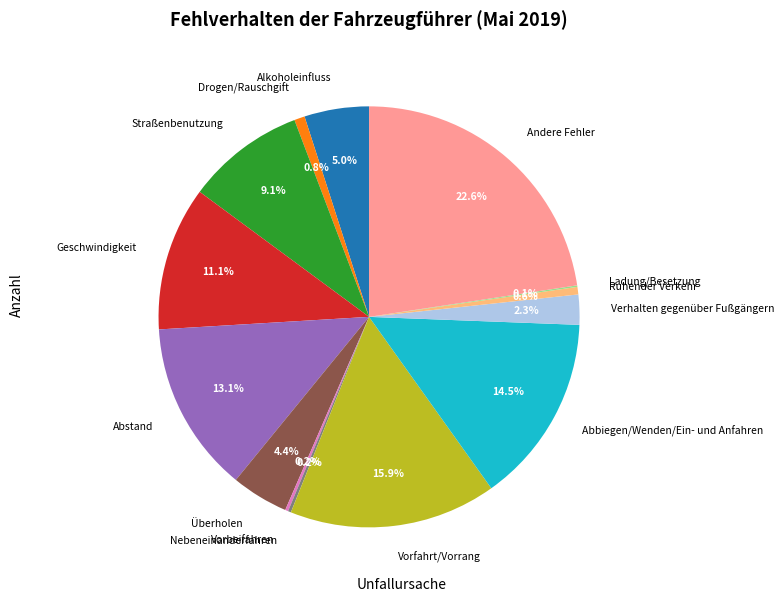

What is the ratio of the value at Alkoholeinfluss to the value at Drogen/Rauschgift?

6.1